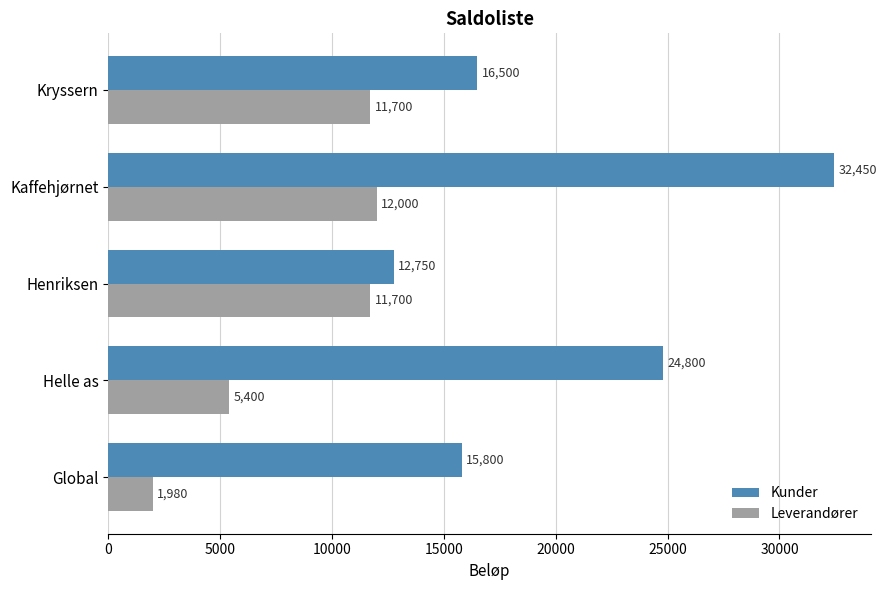

How many values in the Kunder series are below 16500?

2